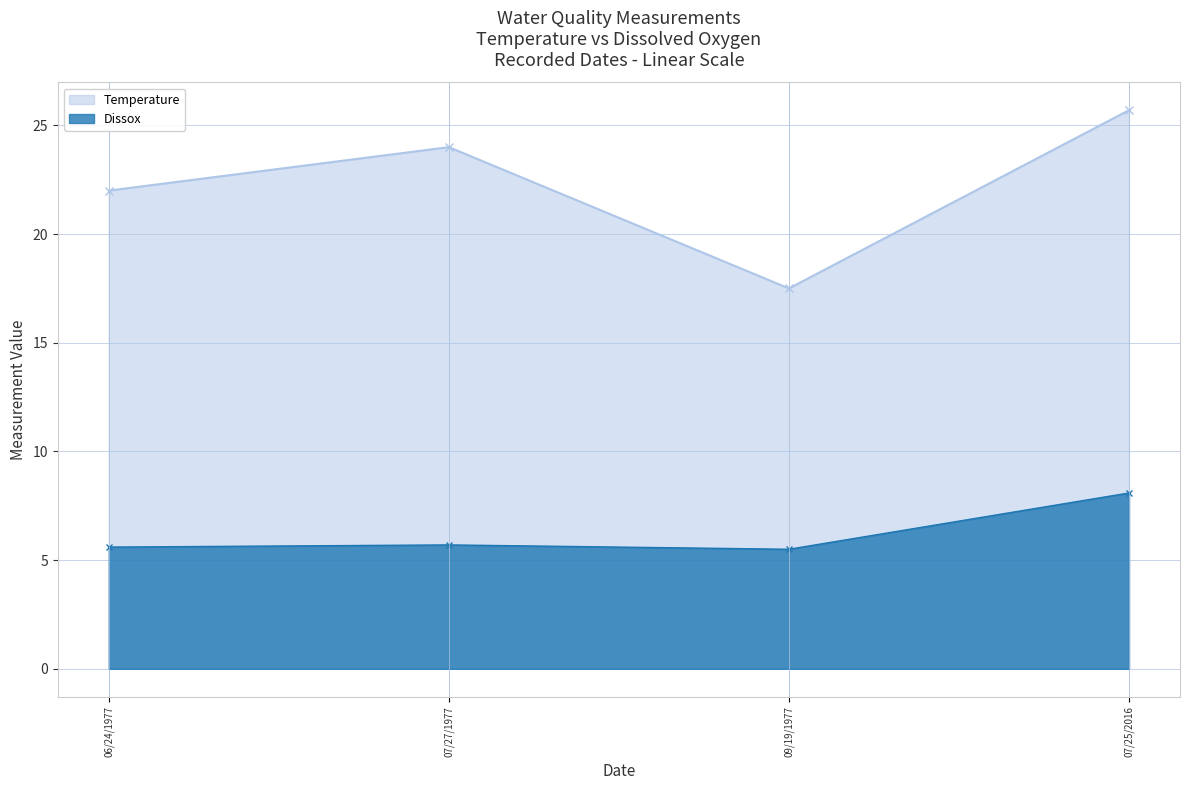

How many interior local peaks does the Temperature series have?

1